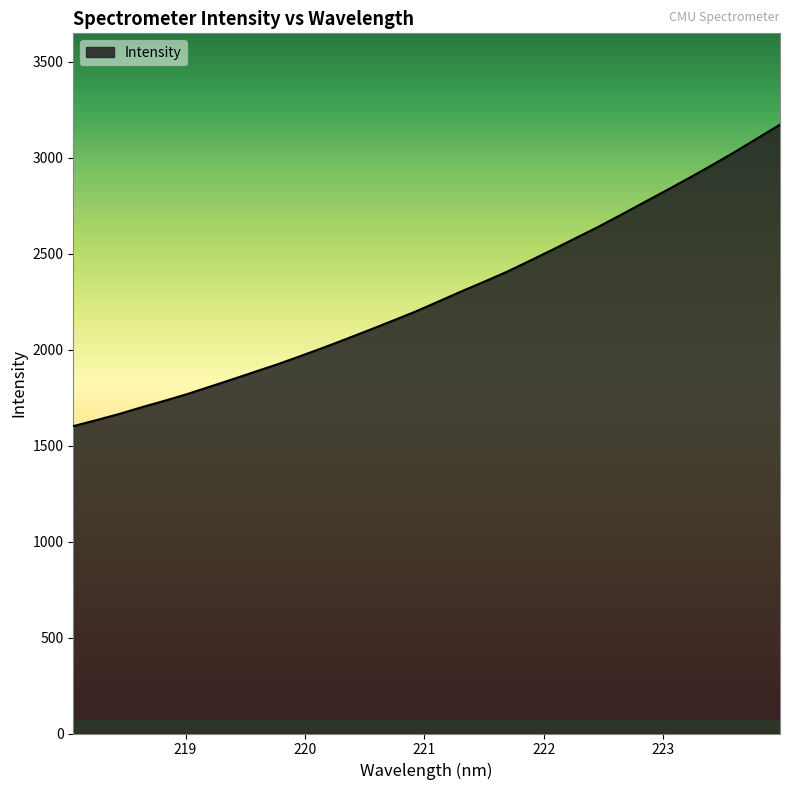

How many values are below 2250?

16